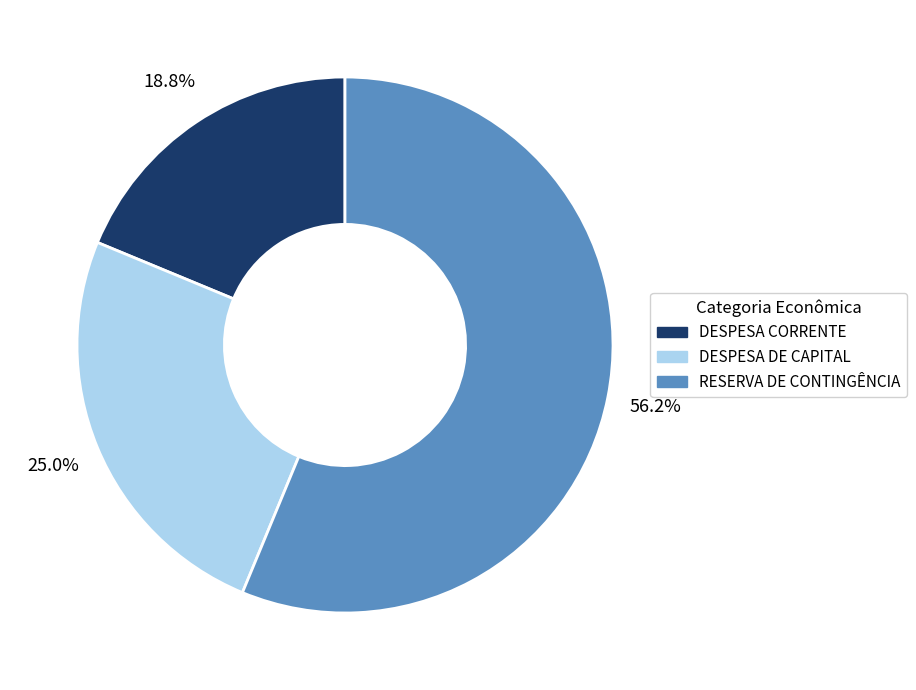

To the nearest percent, what percentage of the pie is DESPESA CORRENTE?

19%